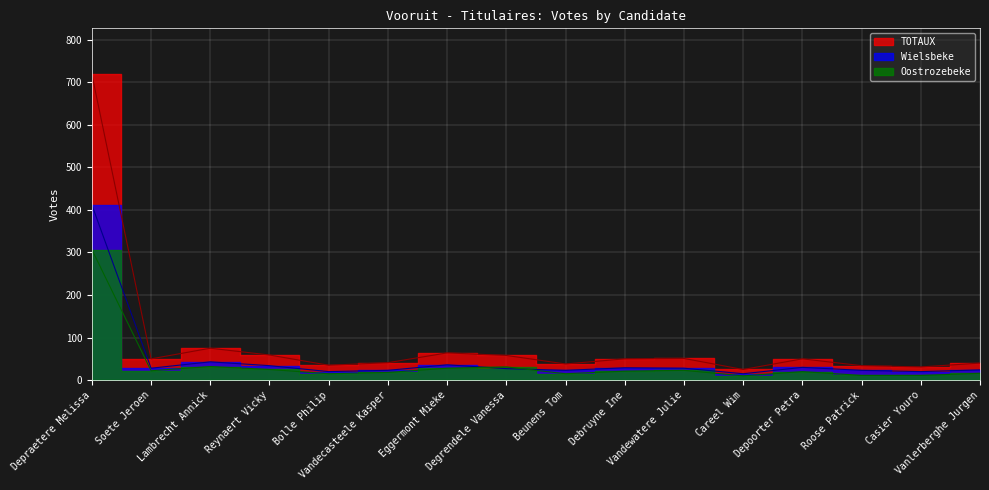

What is the spread (max minus min) of values at Depoorter Petra?

30